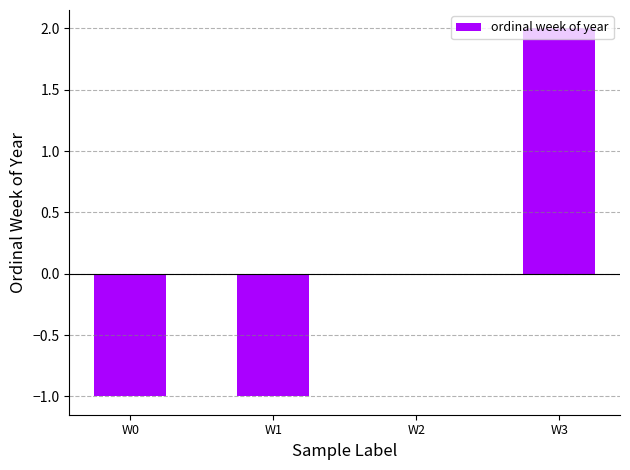

What is the change in value from W1 to W2?

+1